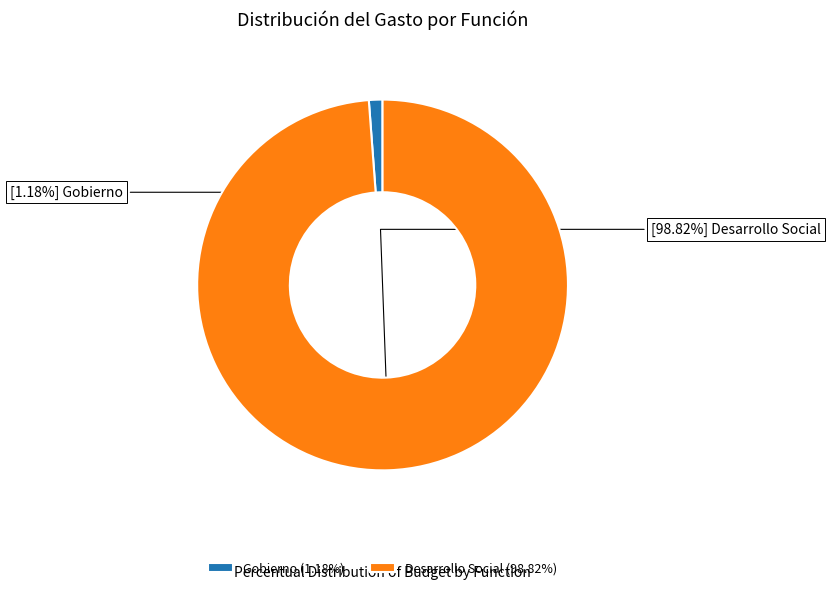

Which slice is the largest?

Desarrollo Social